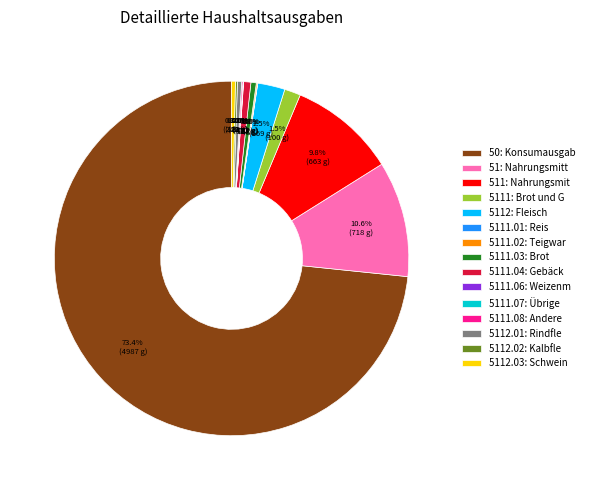

Is there a majority slice in this chart?

Yes